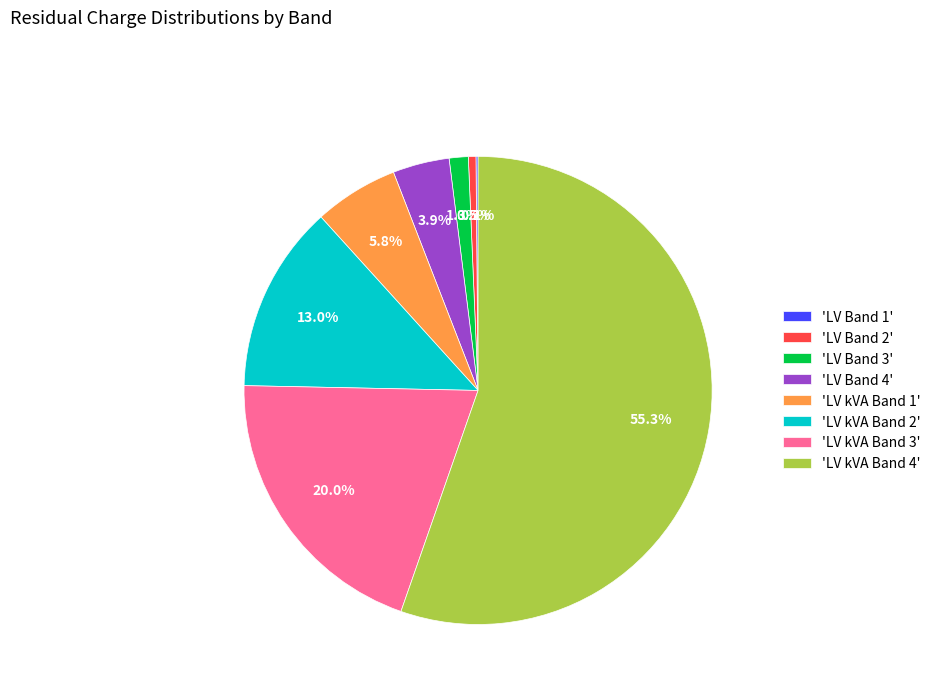

Which category has the biggest portion of the pie?

'LV kVA Band 4'